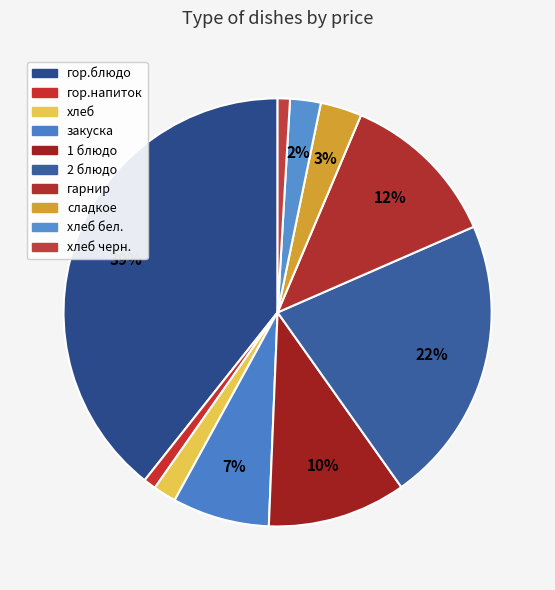

How many segments does this pie chart have?

10